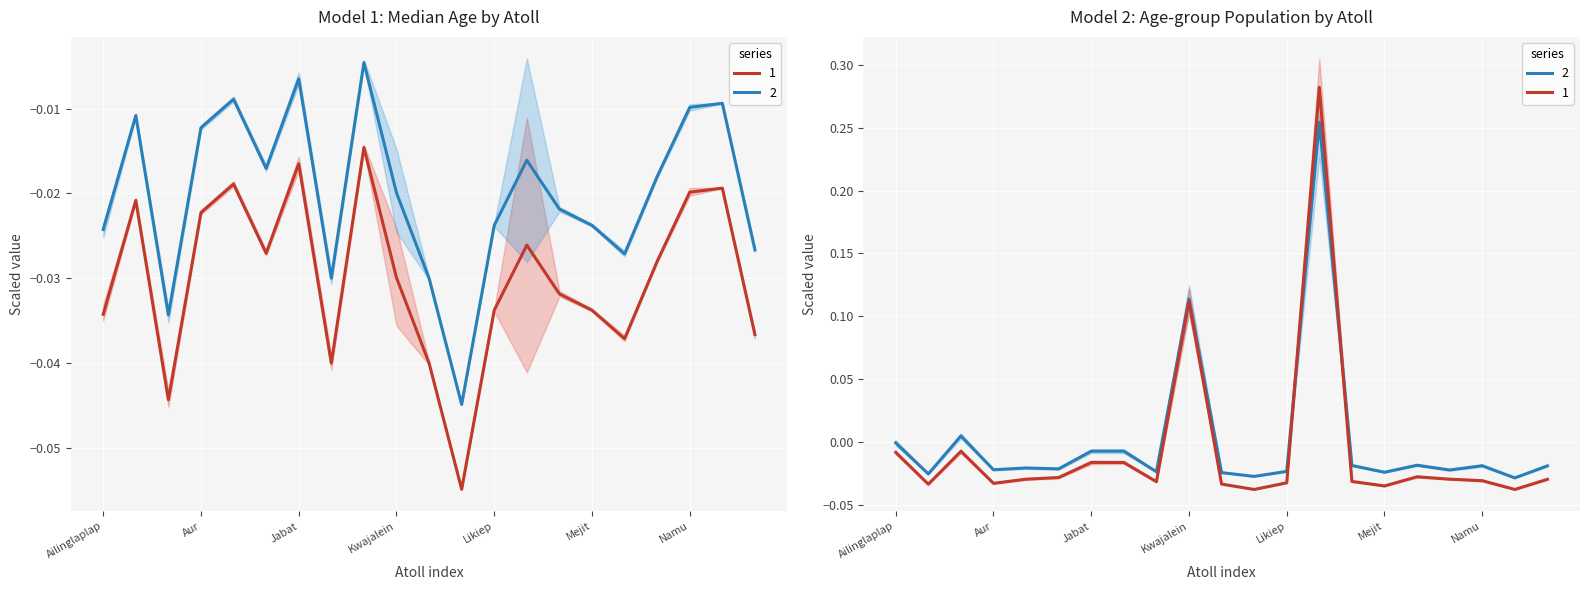

What position from the left is Aur?

4